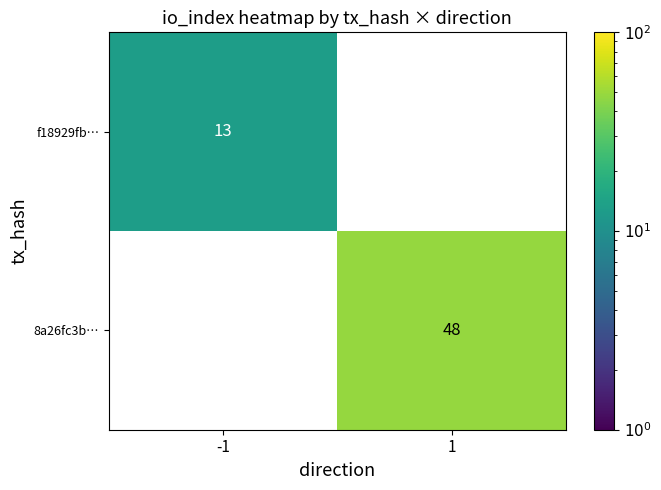

What is the maximum value shown in the chart?

48.0